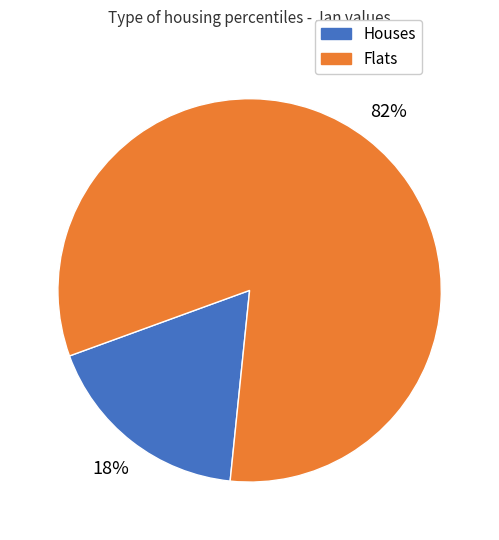

To the nearest percent, what is the difference between the largest and smallest slice percentages?

64%